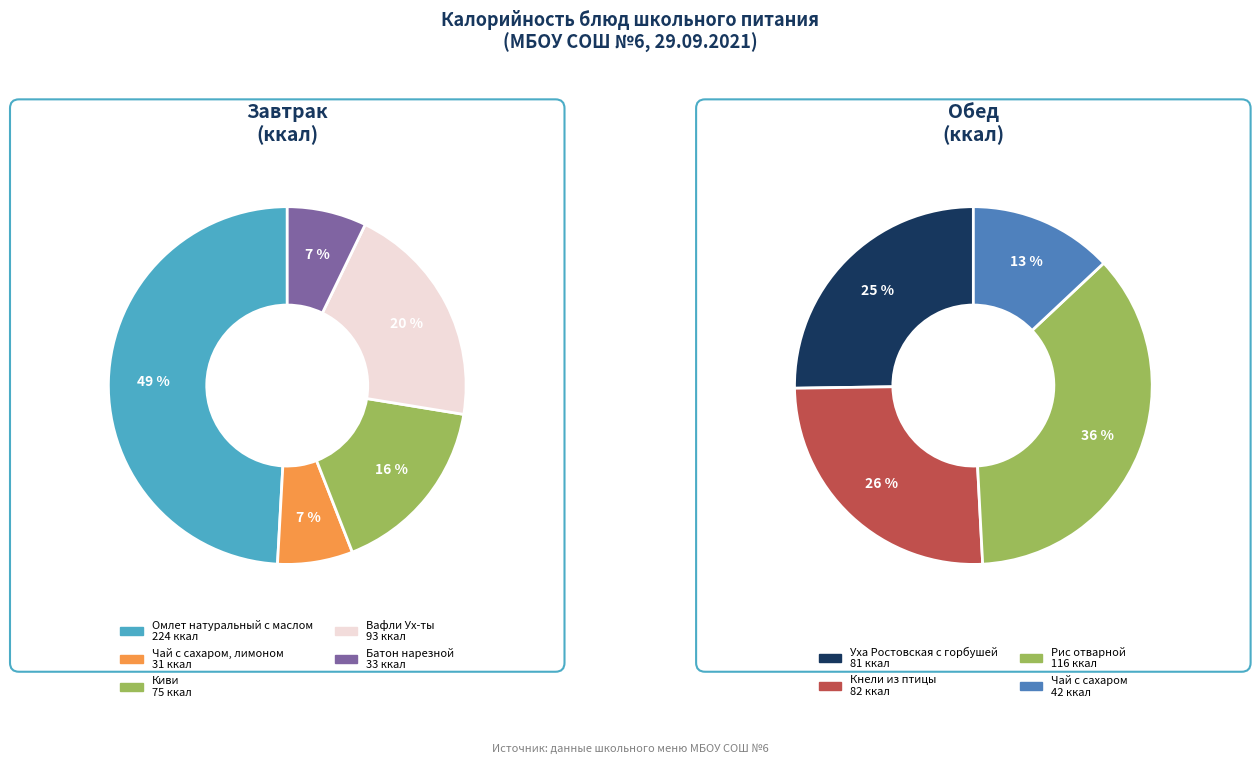

Rank the categories by value from highest to lowest.

Омлет натуральный с маслом, Рис отварной, Вафли Ух-ты, Кнели из птицы, Уха Ростовская с горбушей, Киви, Чай с сахаром, Батон нарезной, Чай с сахаром, лимоном